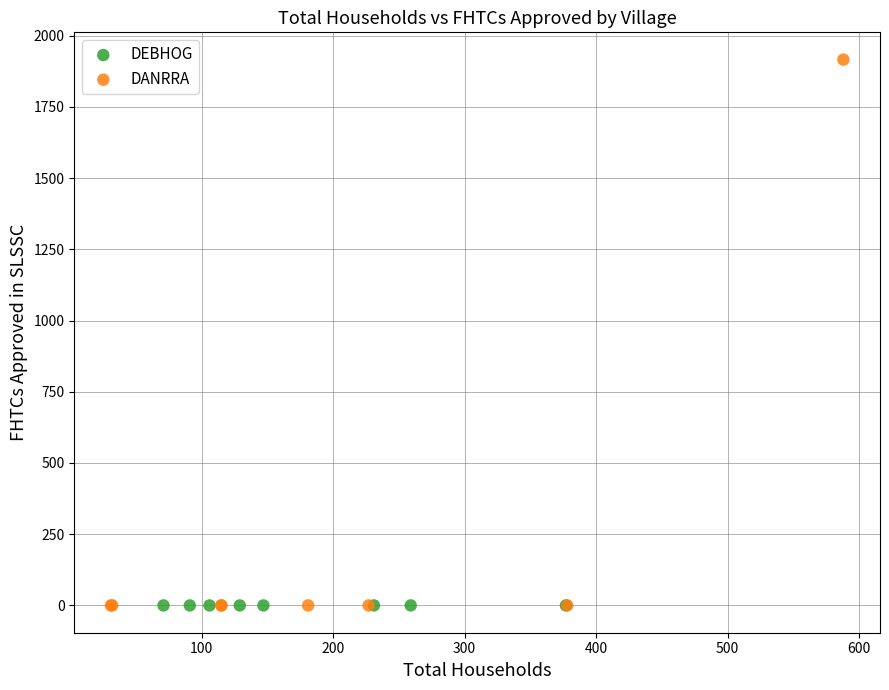

Which series contains the highest Y value?

DANRRA